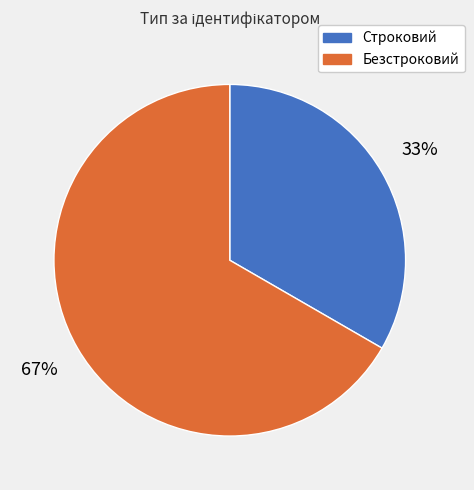

Between Строковий and Безстроковий, which is larger?

Безстроковий